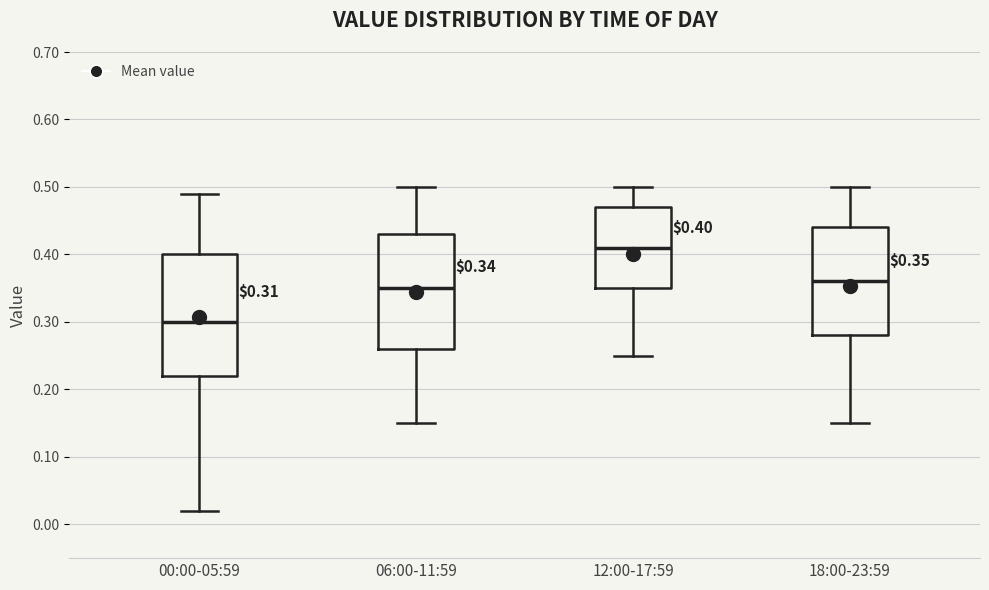

Which box is the tallest, from its lower edge to its upper edge?

00:00-05:59